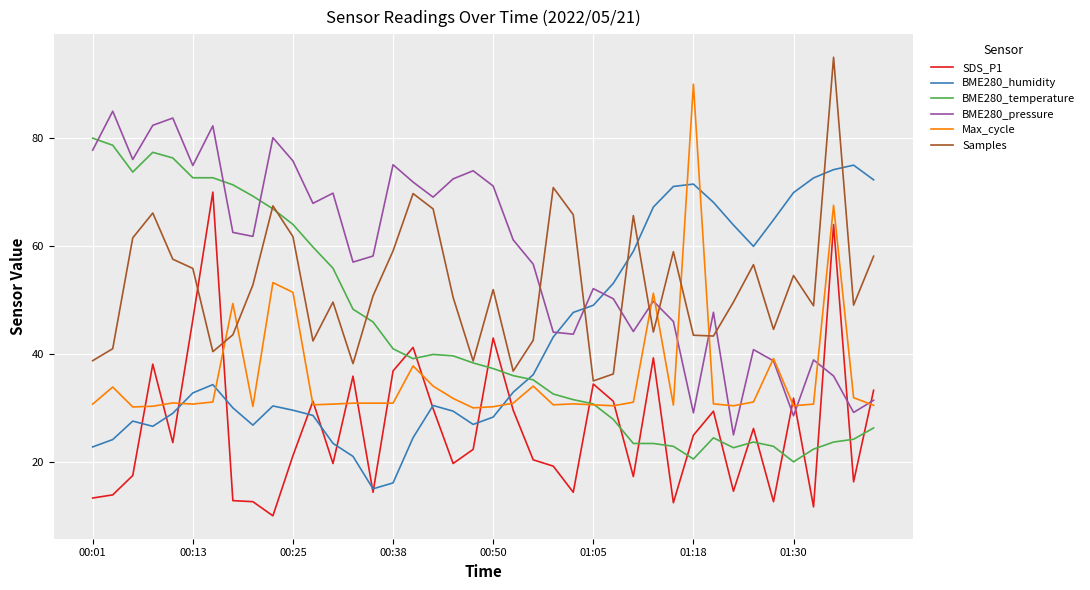

In BME280_pressure, how many points are higher than both neighbors (excluding endpoints)?

12